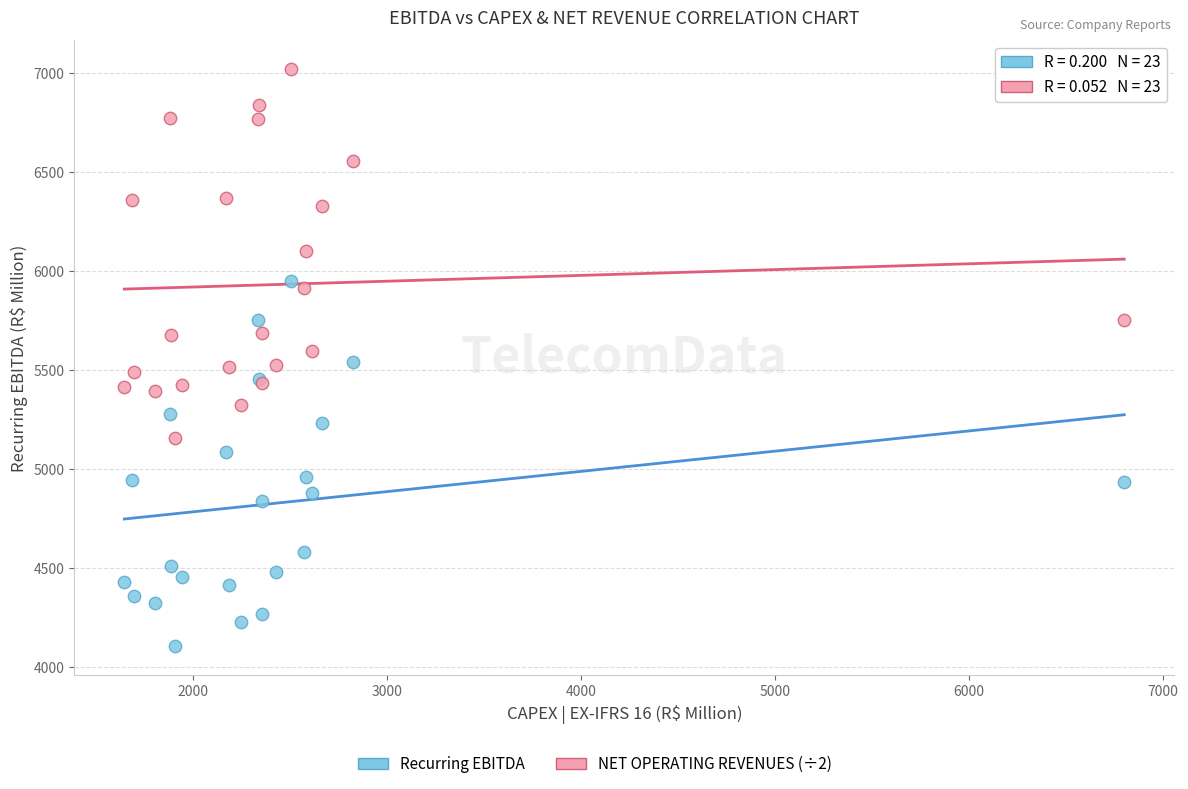

Which series reaches the minimum Y coordinate?

Recurring EBITDA